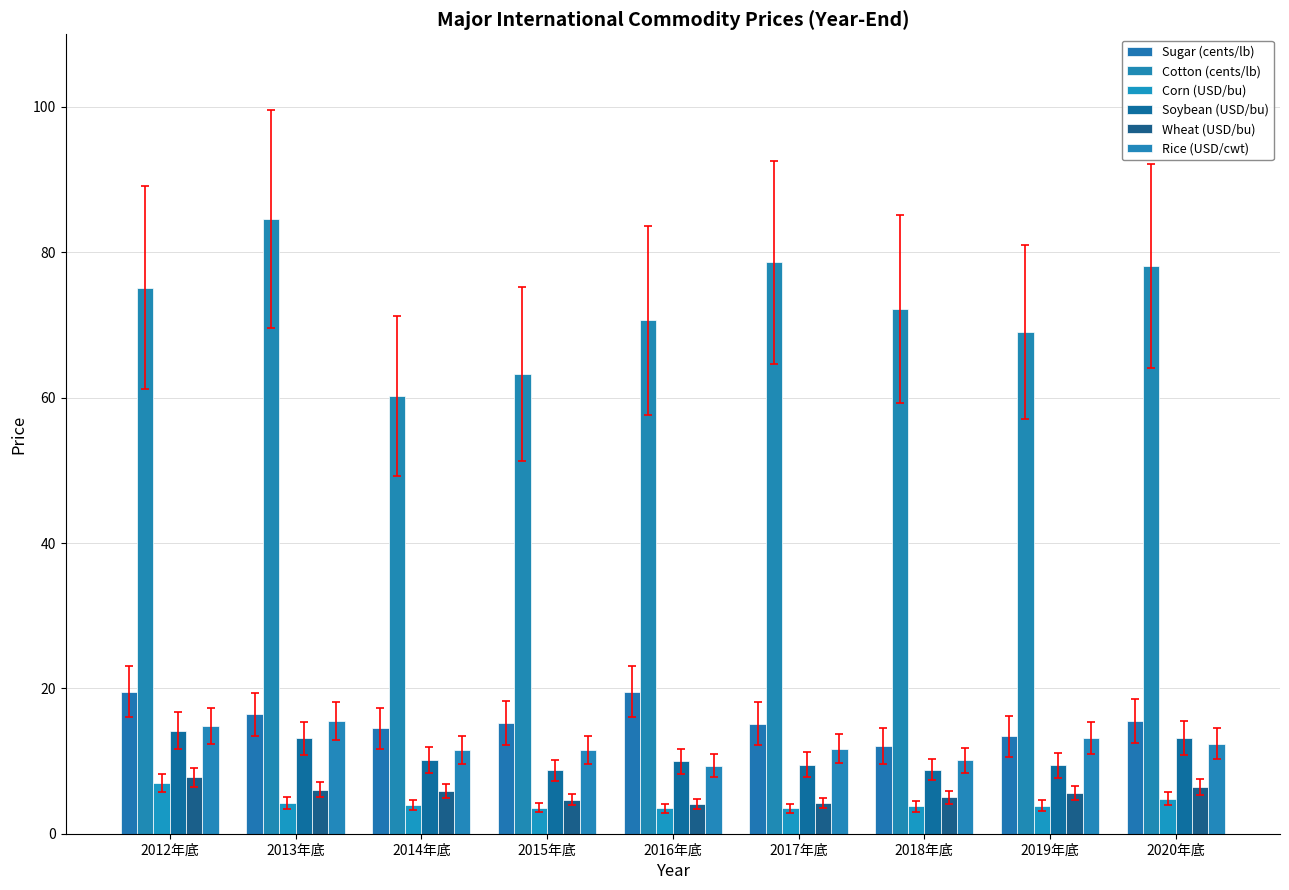

Which series has the largest total across all categories?

Cotton (cents/lb)